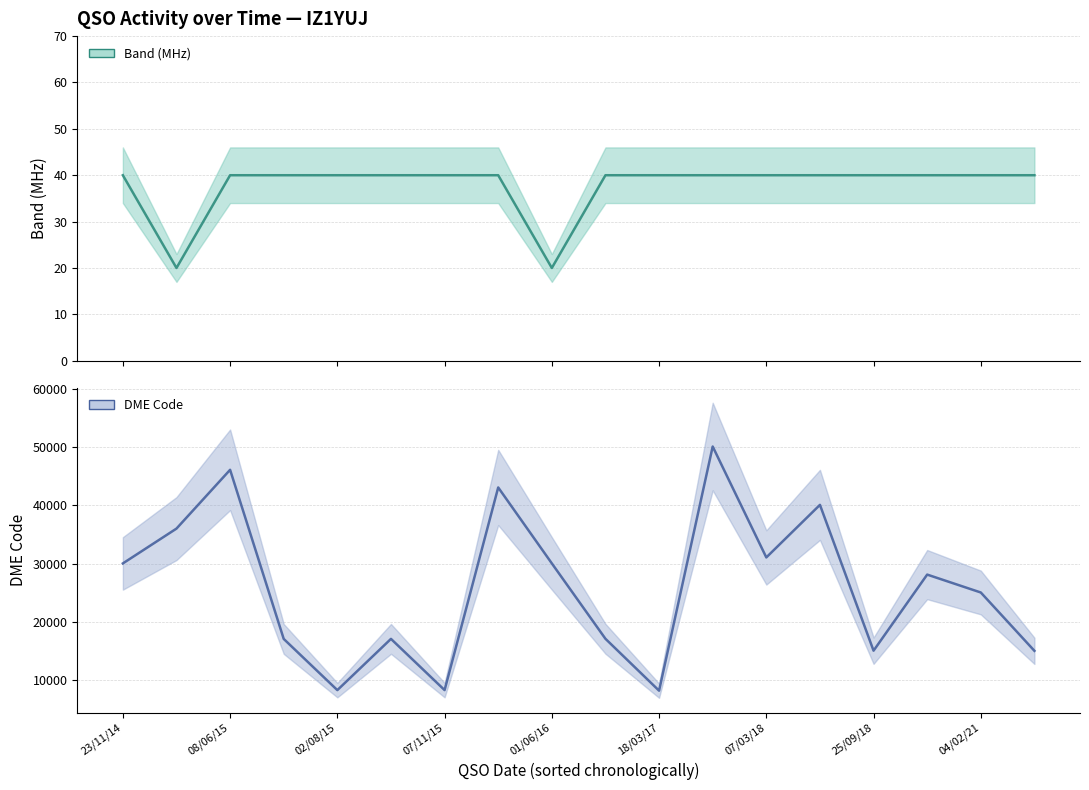

Rank the series at 01/06/2016 from highest to lowest value.

DME Code, Band (MHz)